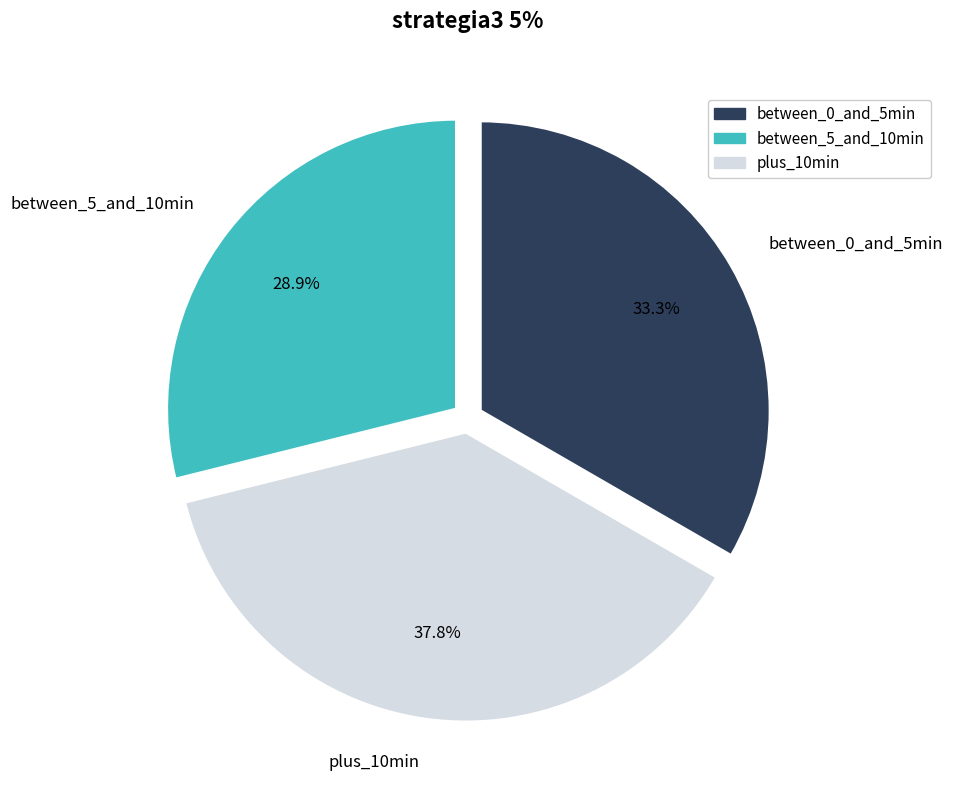

Do between_0_and_5min and between_5_and_10min together represent more than half of the pie?

Yes